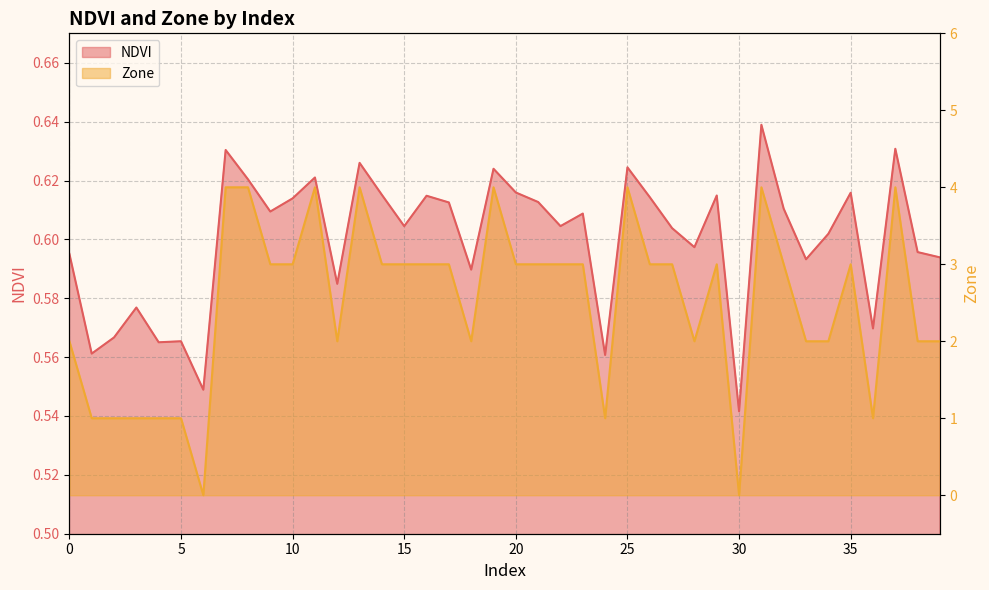

Rank the series by their maximum value, from lowest to highest.

NDVI, Zone